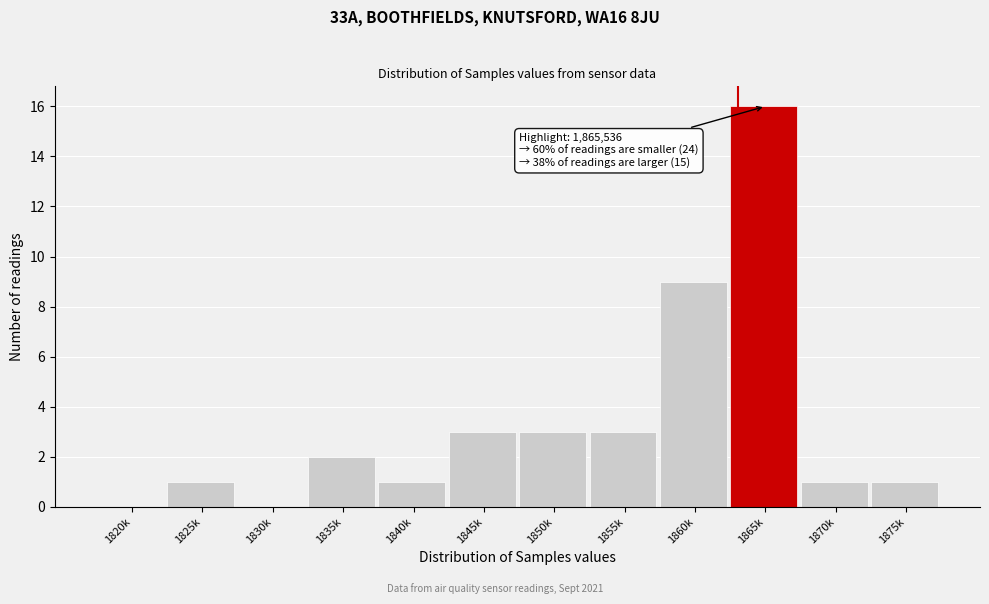

Reading left to right, what are all the values shown in this chart?

1820k=0	1825k=1	1830k=0	1835k=2	1840k=1	1845k=3	1850k=3	1855k=3	1860k=9	1865k=16	1870k=1	1875k=1